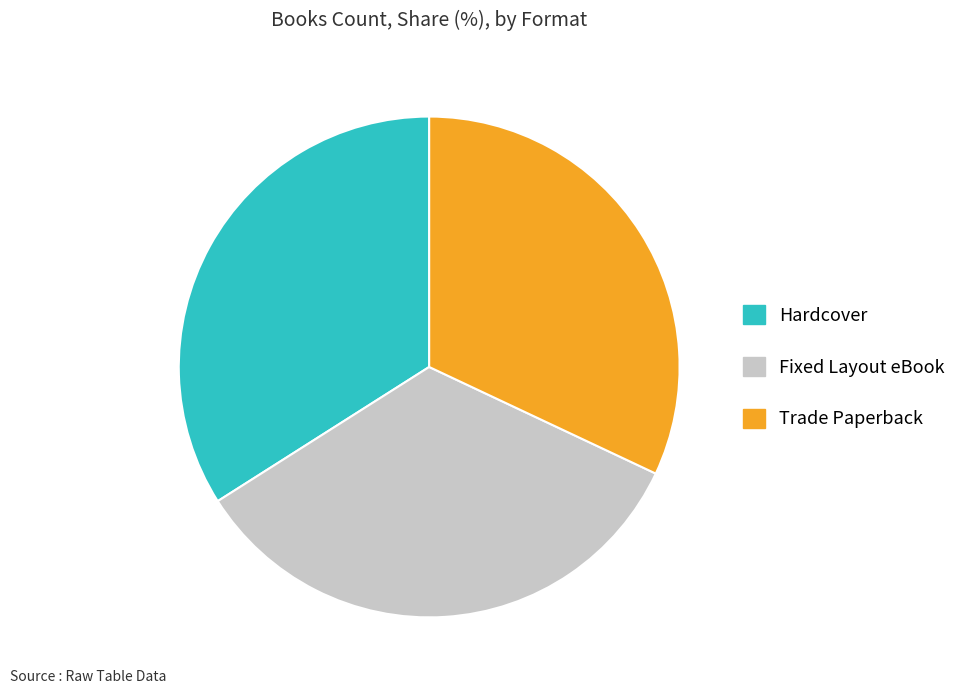

How many slices are in this pie chart?

3